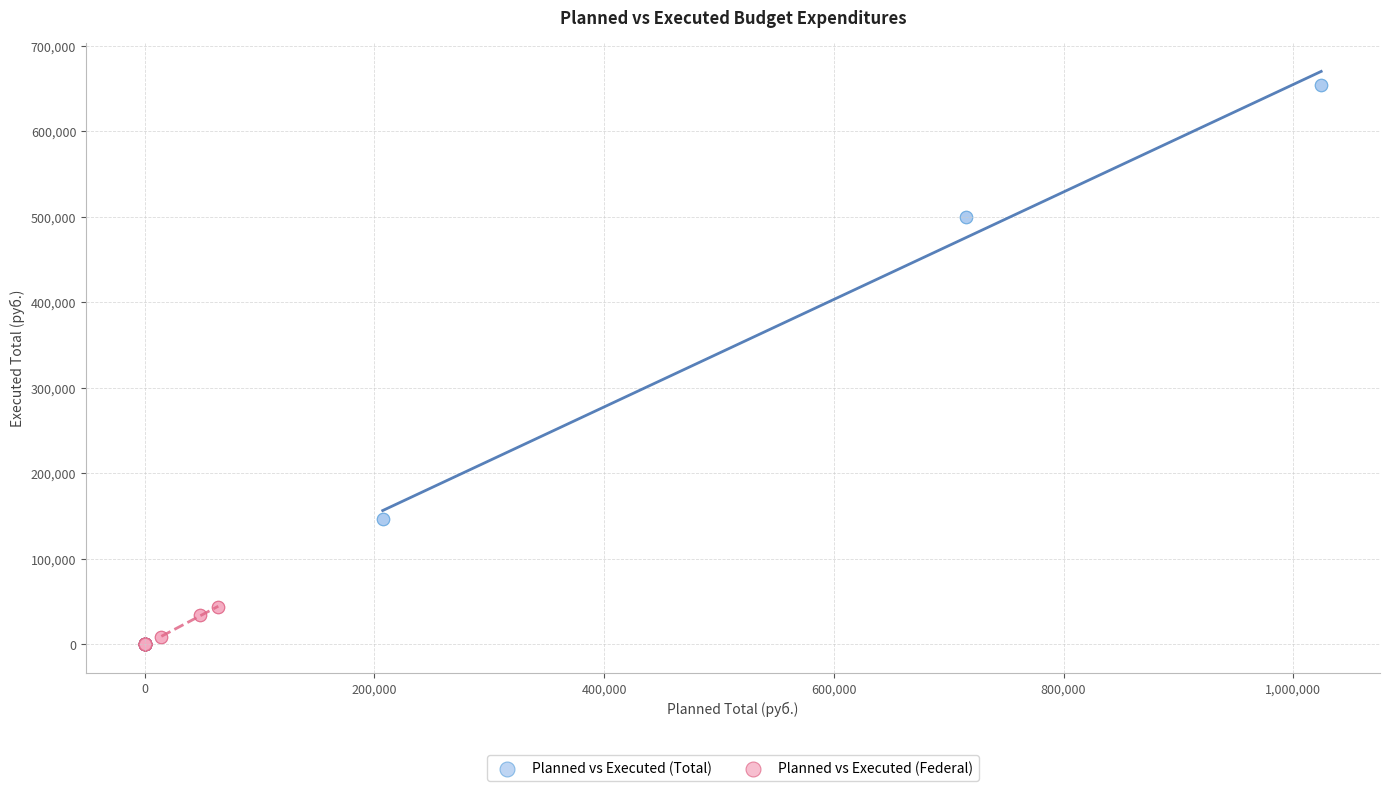

Which series contains the highest Y value?

Planned vs Executed (Total)